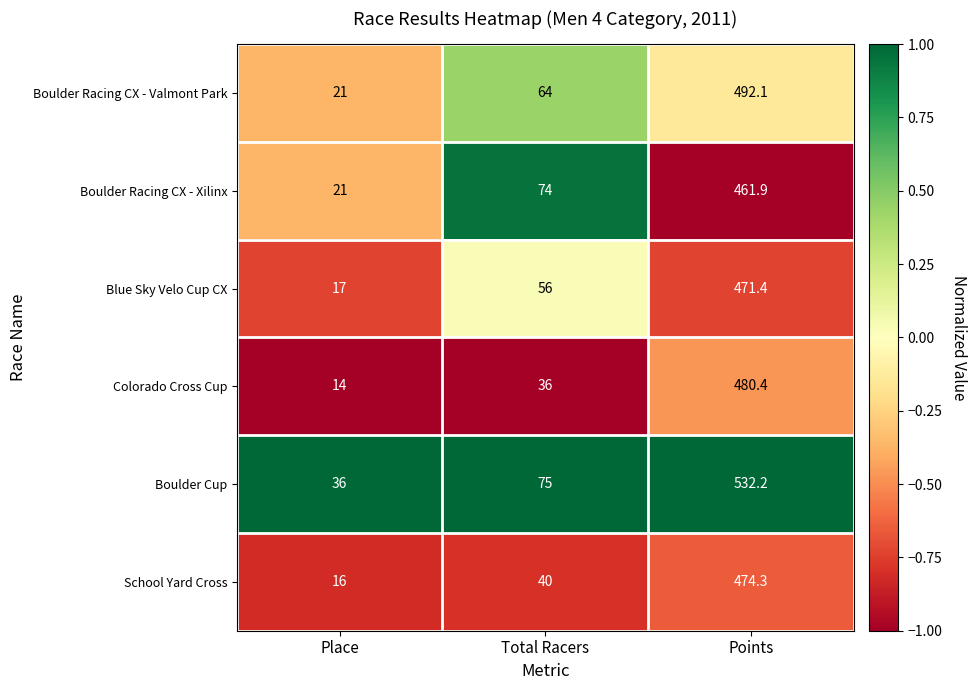

True or false: Boulder Racing CX - Valmont Park has a value of 492.1 at Points.

True